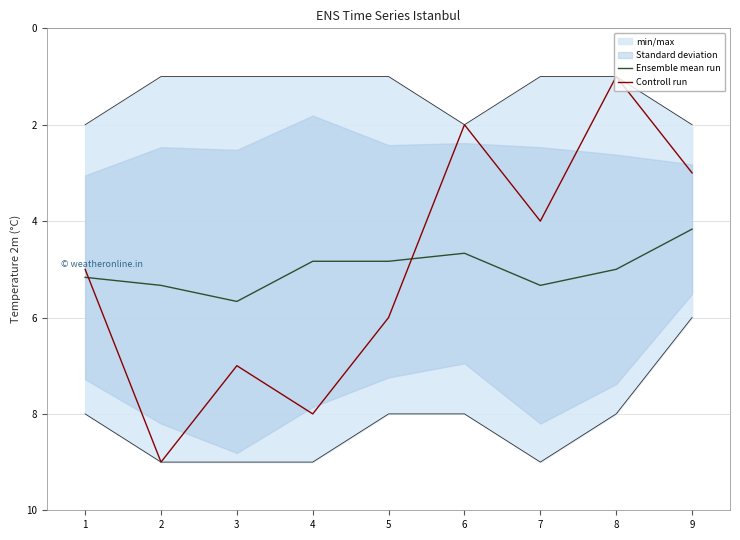

Which series has the widest spread of values?

Controll run